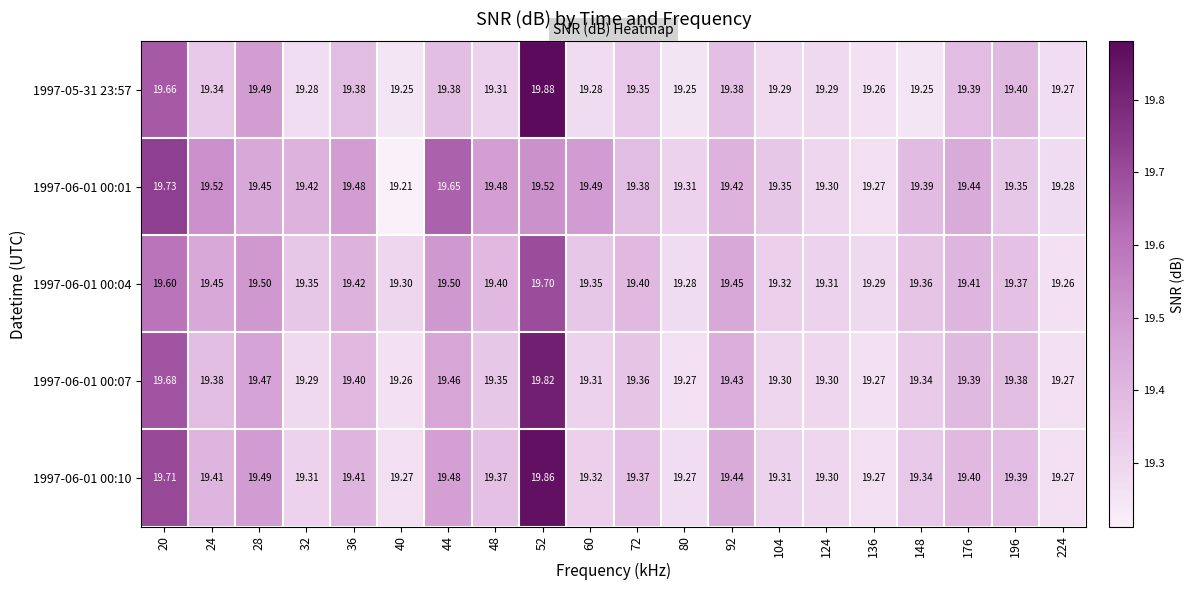

Which series changed the most between 32 and 176?

1997-05-31 23:57